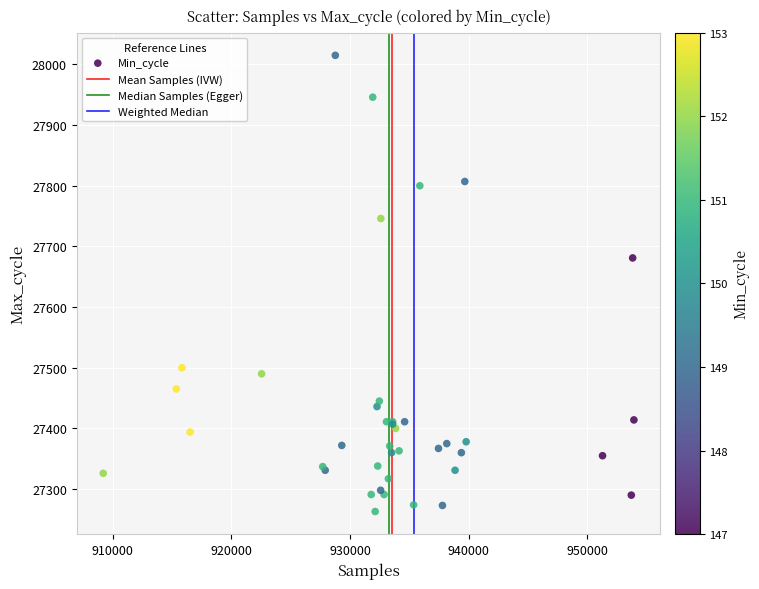

What Y value in the scatter plot is closest to 27639?

27681